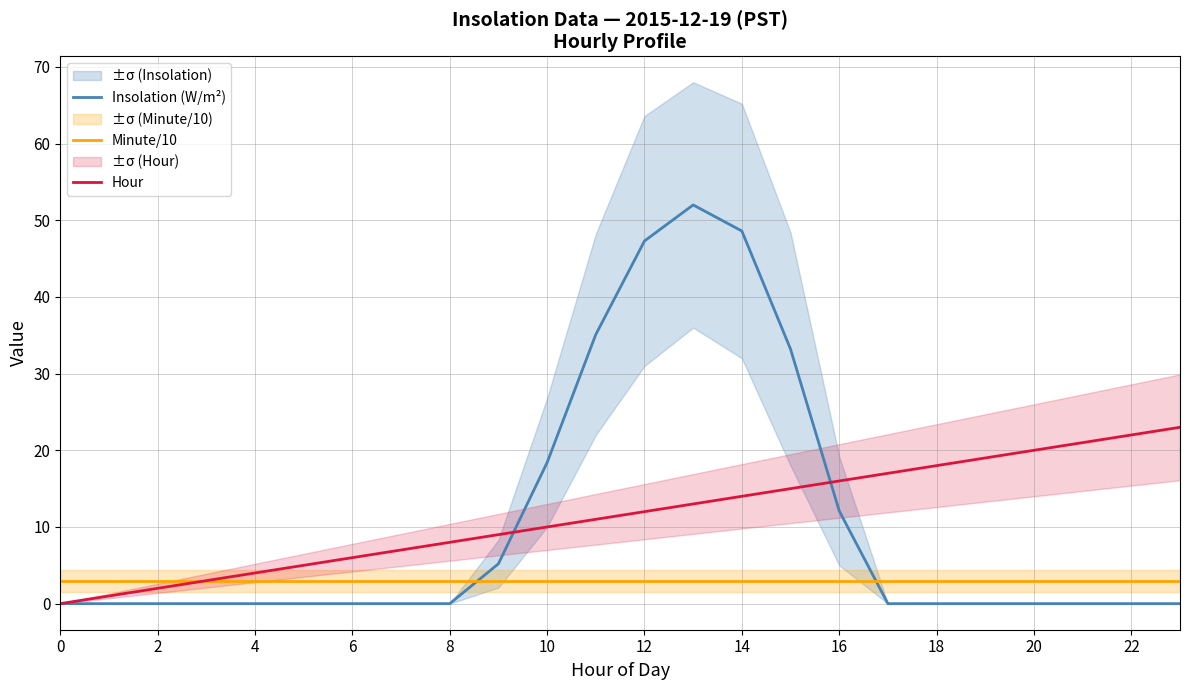

List the series in order of their peak value, lowest first.

Minute/10, Hour, Insolation (W/m²)